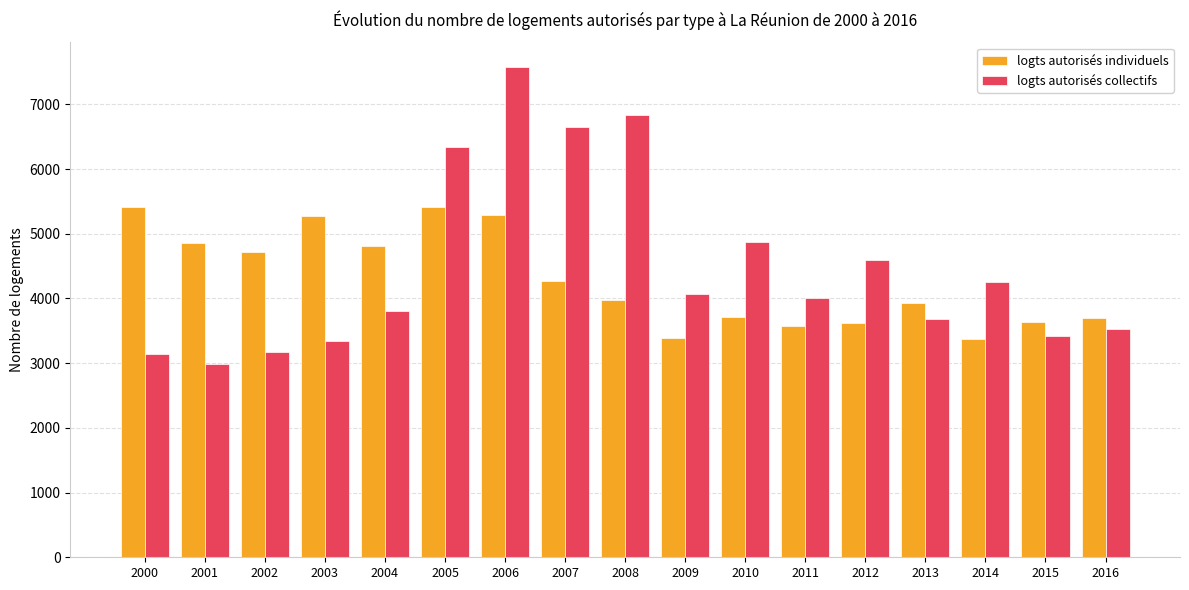

How many distinct data groups are displayed?

2